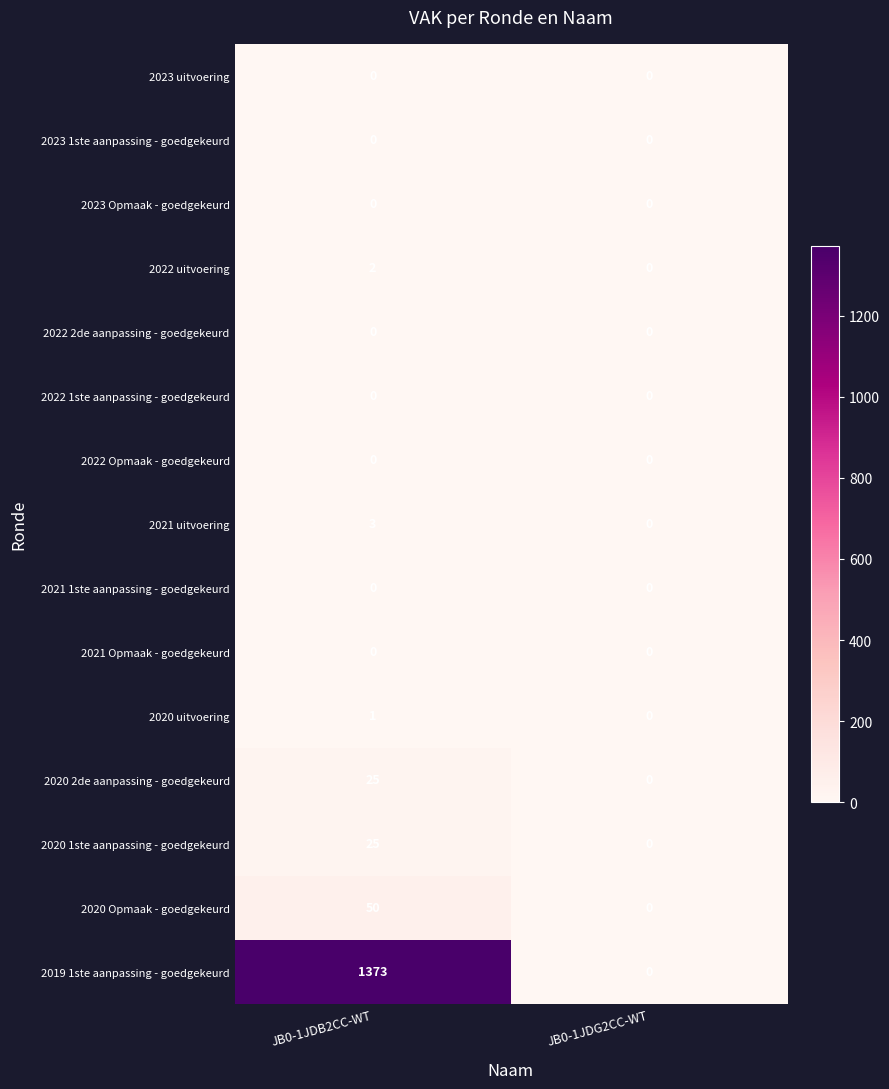

Where is 2019 1ste aanpassing - goedgekeurd nearest to the value 686?

JB0-1JDG2CC-WT